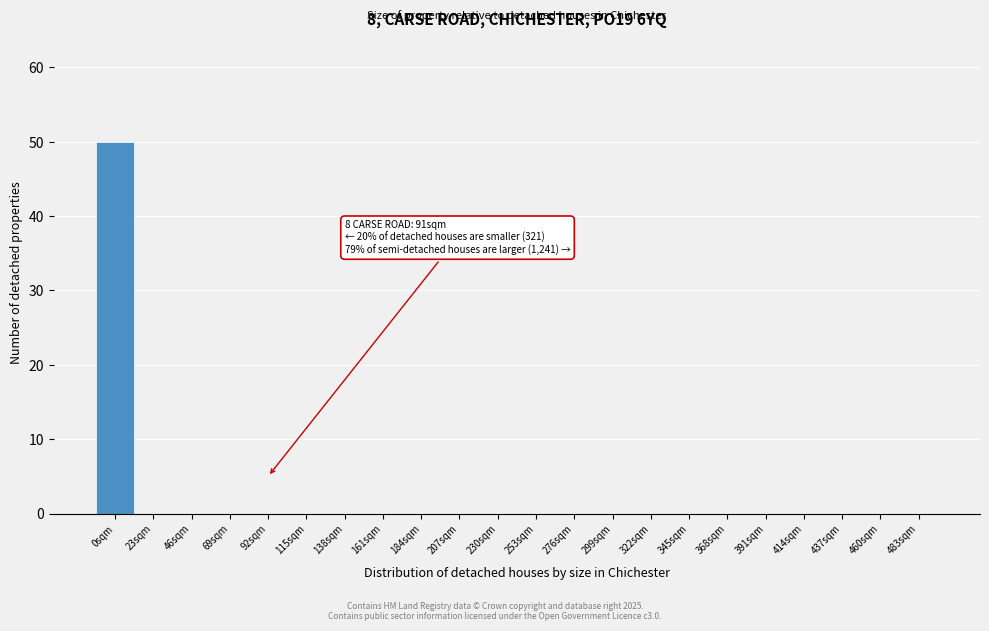

Reading left to right, transcribe all the data shown in this chart.

0sqm=50	23sqm=0	46sqm=0	69sqm=0	92sqm=0	115sqm=0	138sqm=0	161sqm=0	184sqm=0	207sqm=0	230sqm=0	253sqm=0	276sqm=0	299sqm=0	322sqm=0	345sqm=0	368sqm=0	391sqm=0	414sqm=0	437sqm=0	460sqm=0	483sqm=0